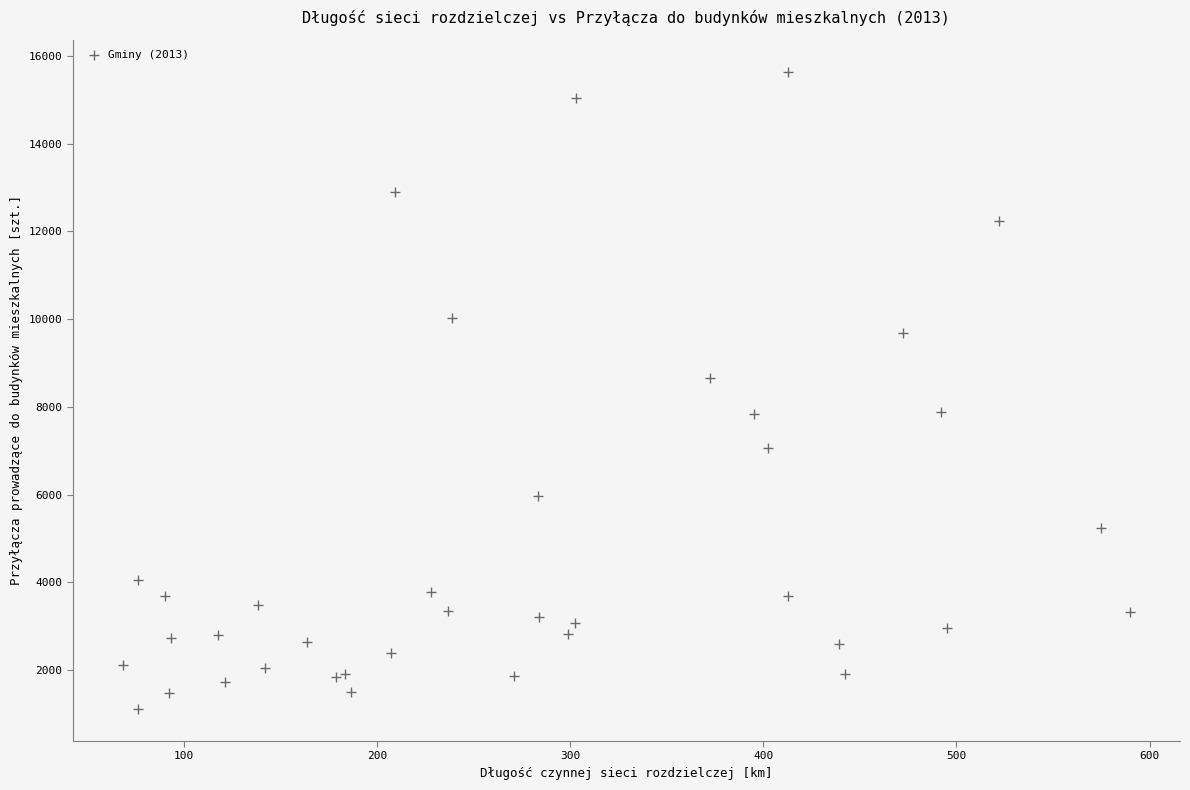

What Y value in the scatter plot is closest to 8378?

8659